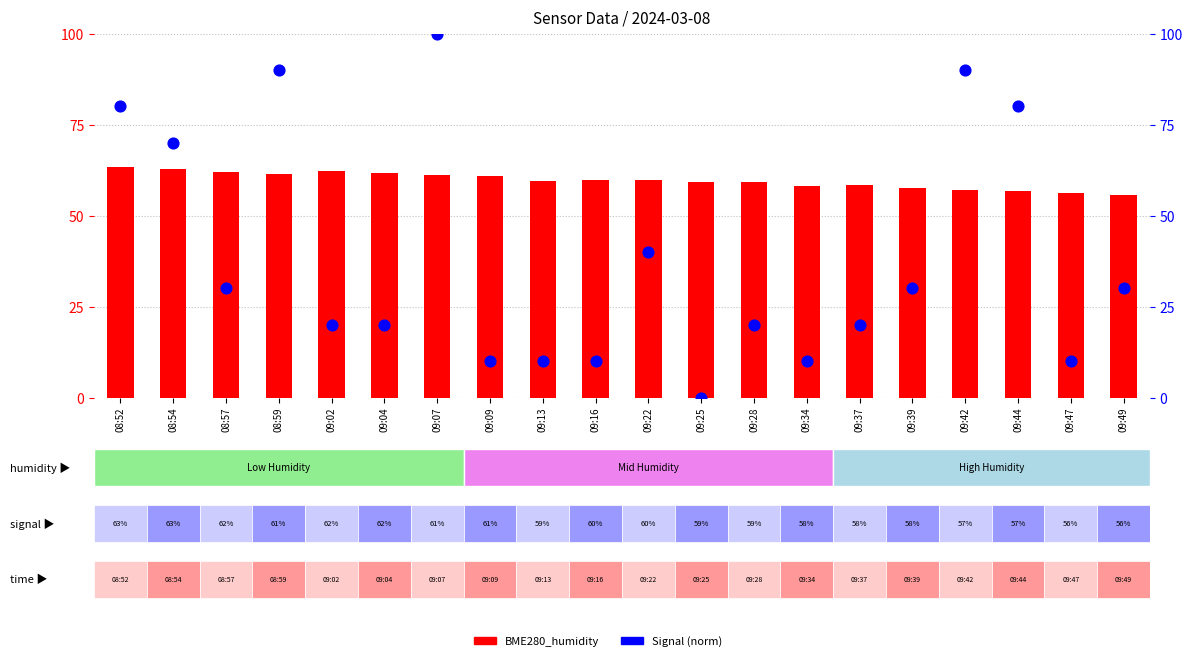

Which series contains the highest Y value?

Signal (norm)